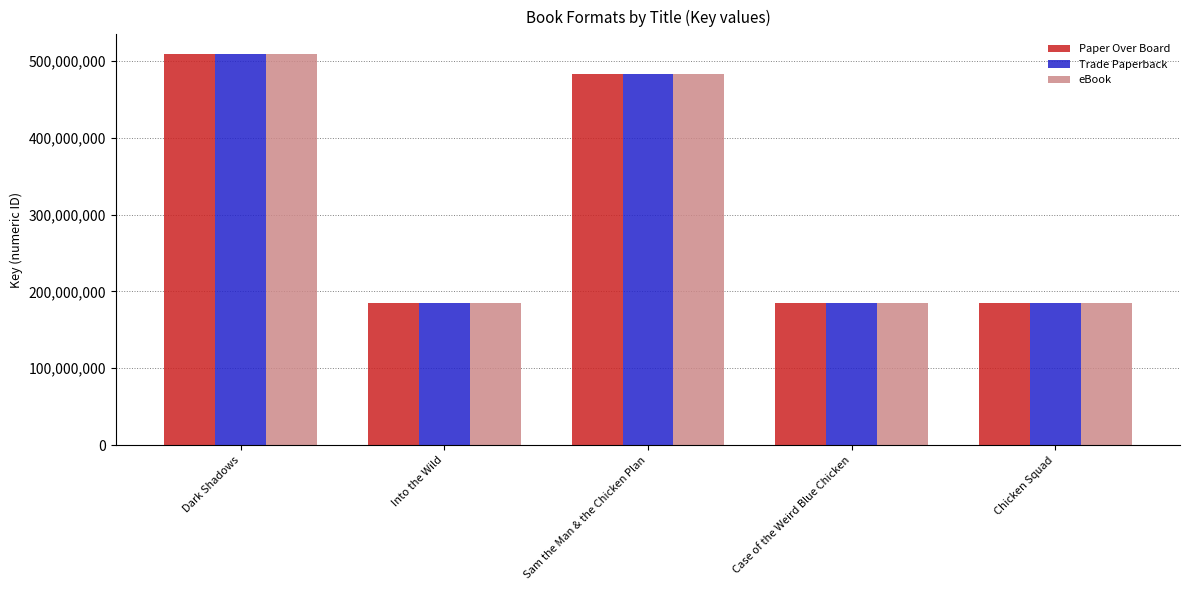

What is the minimum value shown in the chart?

185265227